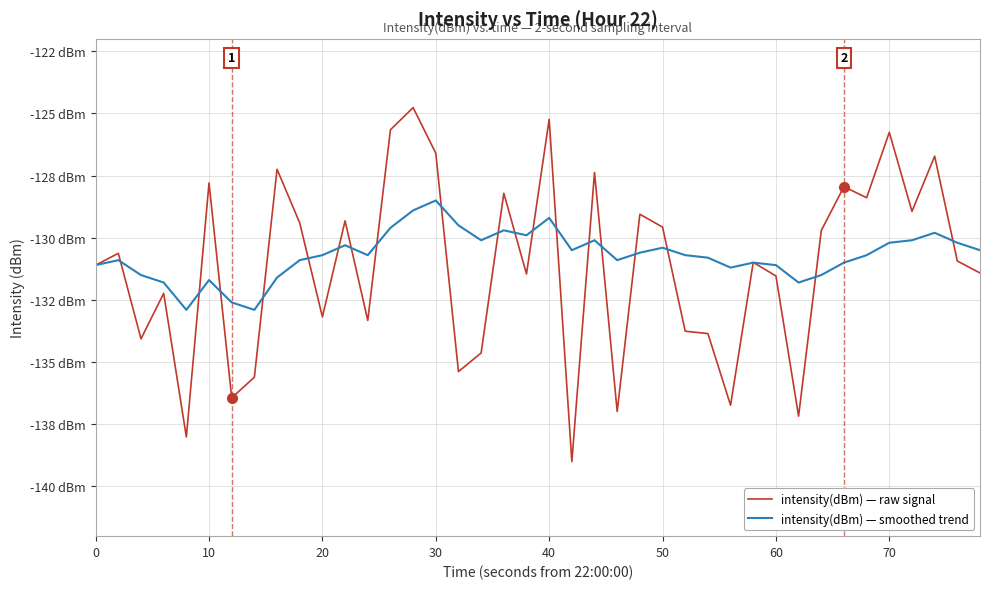

Does the chart have visible grid lines?

Yes